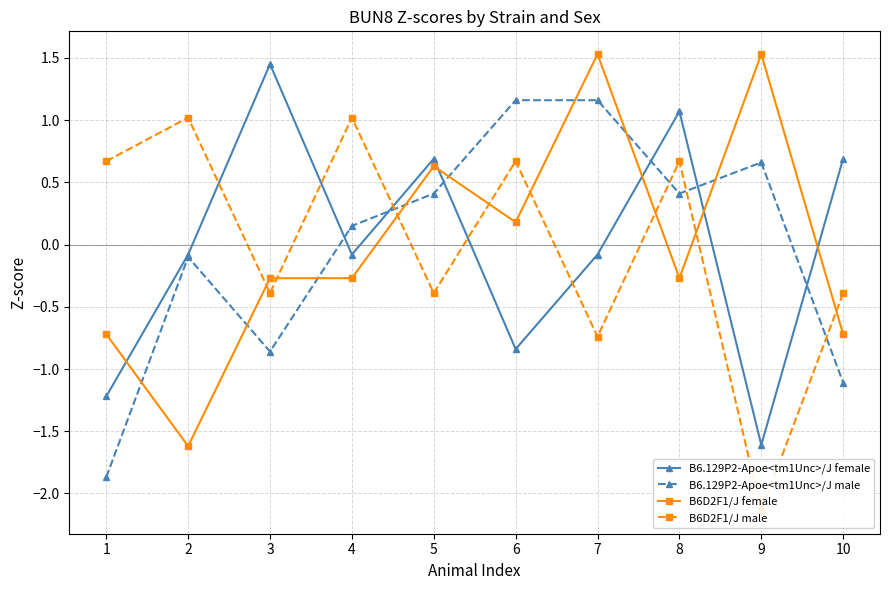

Rank the series by their maximum value, from highest to lowest.

B6D2F1/J female, B6.129P2-Apoe<tm1Unc>/J female, B6.129P2-Apoe<tm1Unc>/J male, B6D2F1/J male